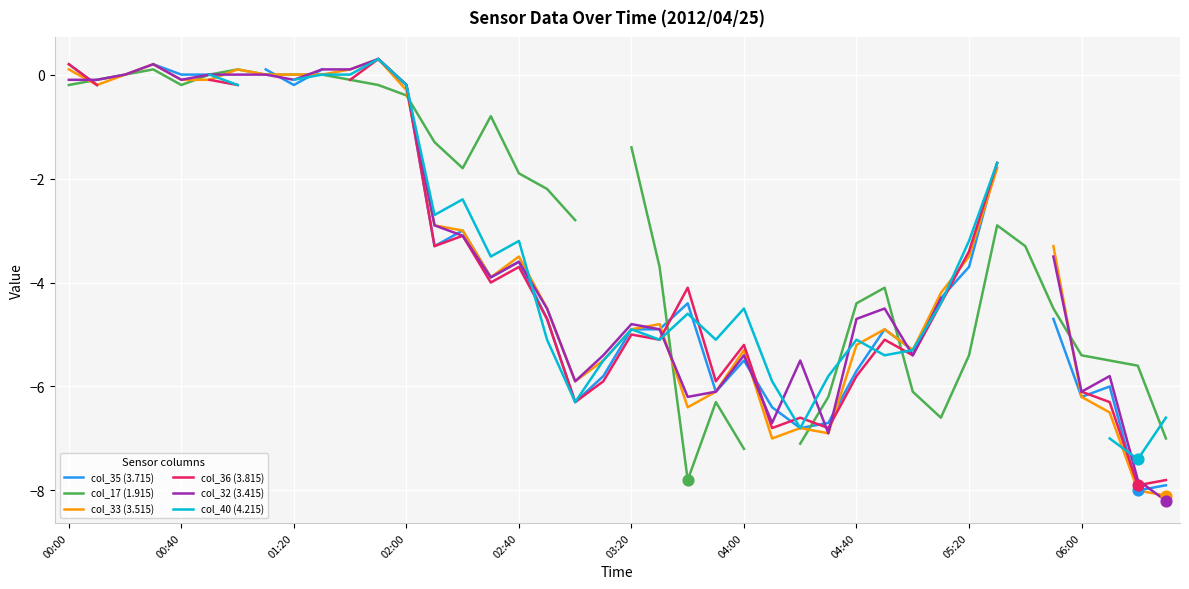

Which series reaches the minimum Y coordinate?

col_32 (3.415)